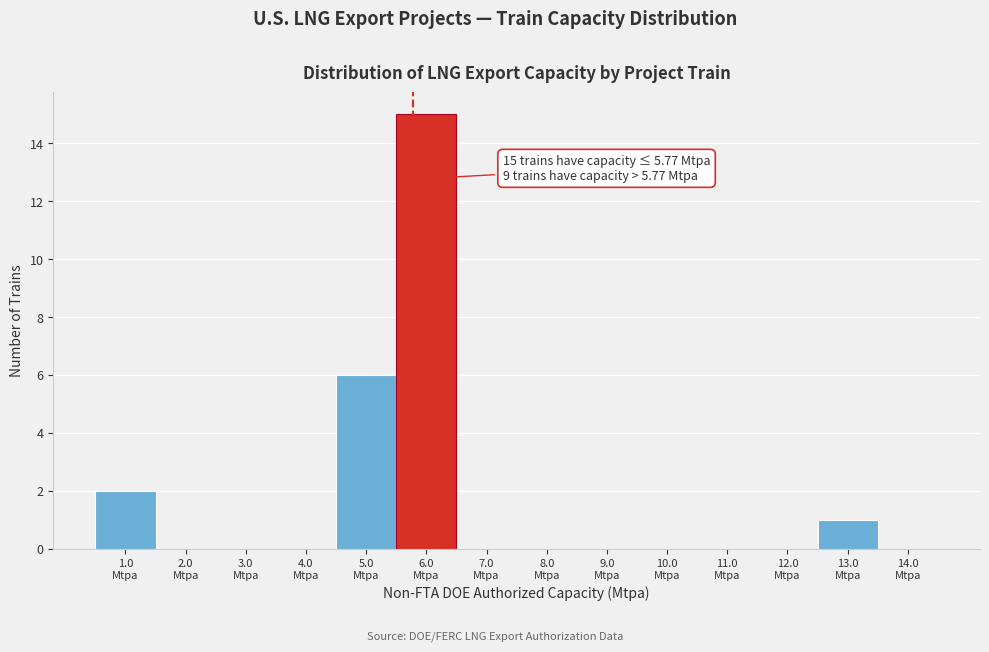

Over which range of the x-axis is the bar tallest?

5.5 to 6.5